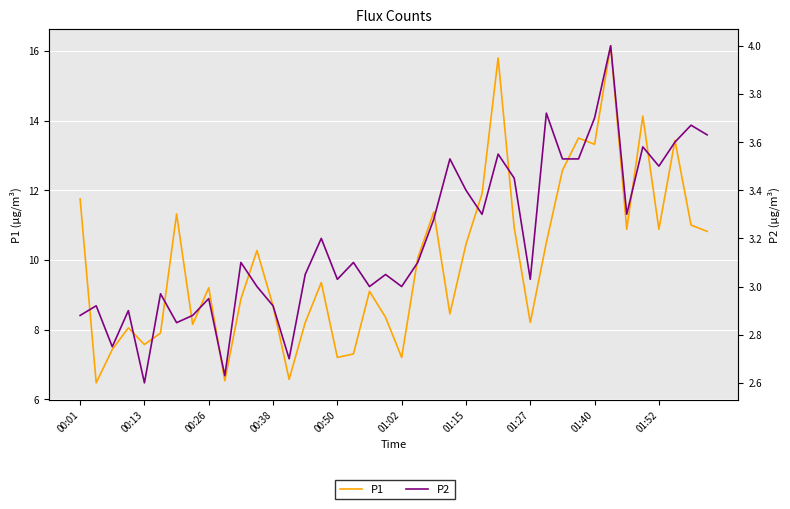

Where does the P2 series first go above 3?

10